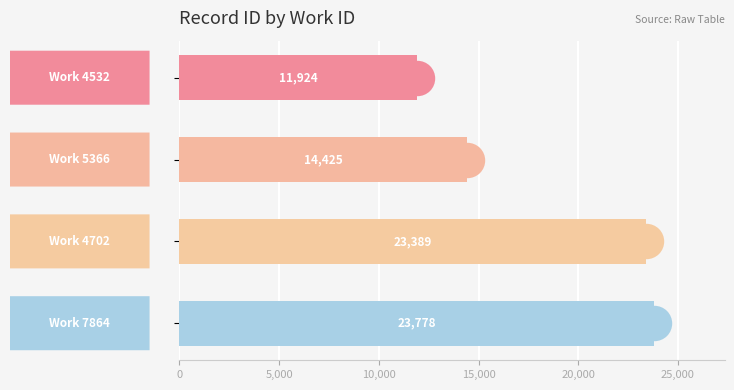

Between 10,000 and 5,000, which is larger?

10,000